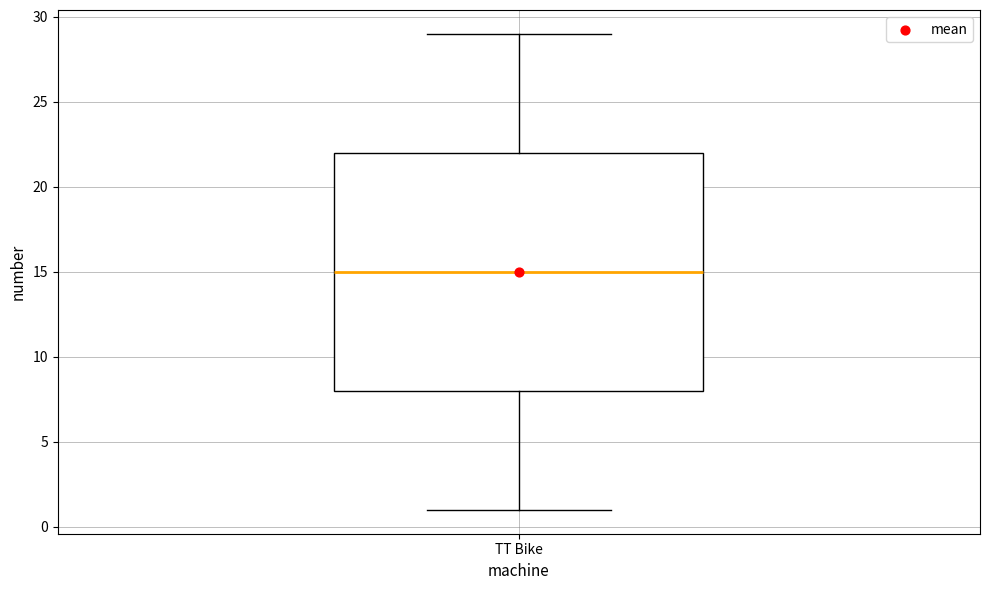

Where does the lower whisker of the box for TT Bike end on the y-axis? The values are not printed on the chart, so give them approximately, as read against the axis.

1